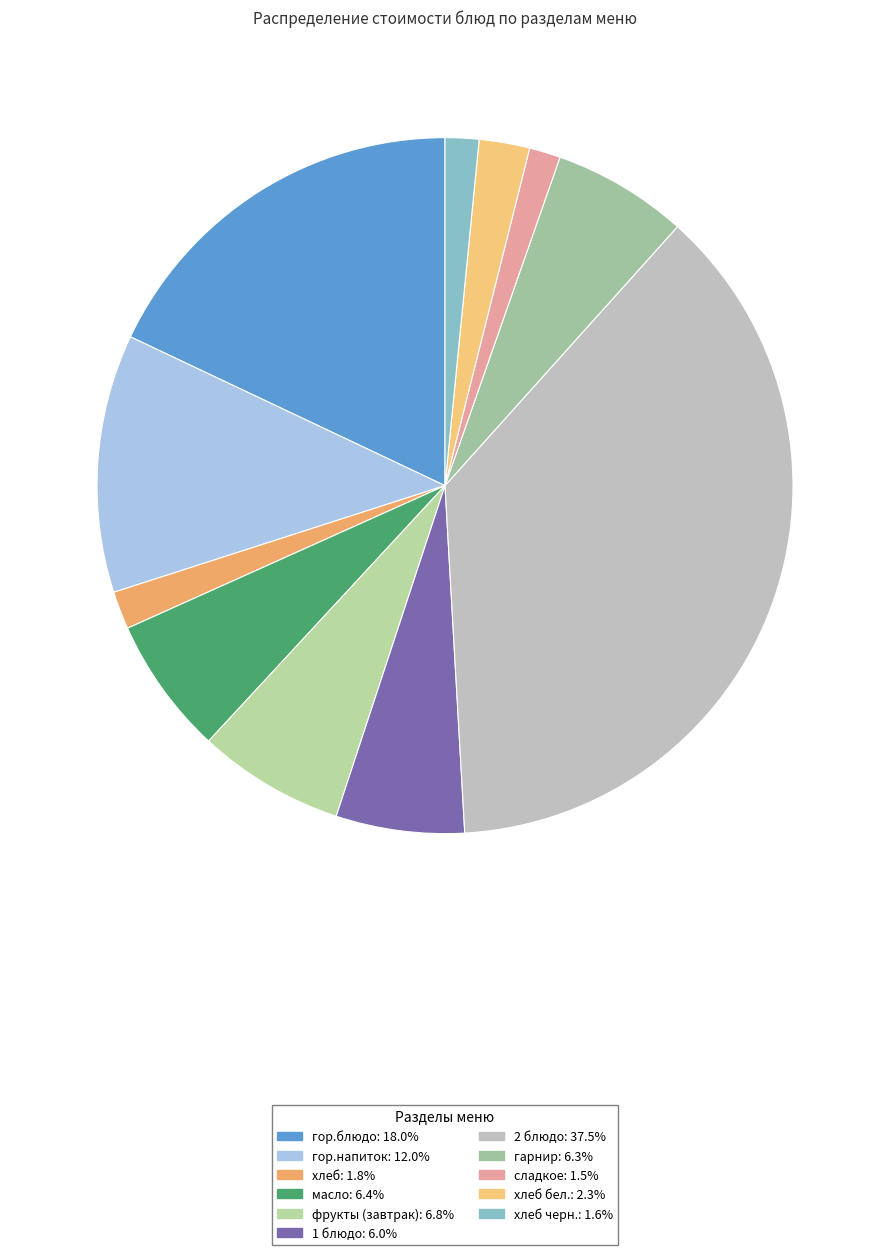

Which category has the biggest portion of the pie?

2 блюдо